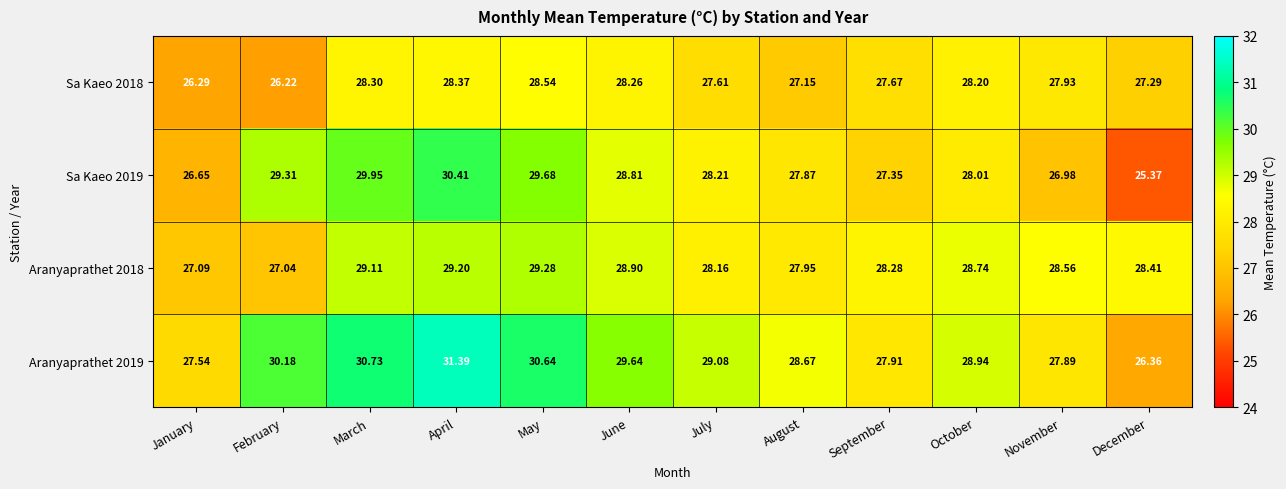

At which label does Aranyaprathet 2018 reach its minimum?

February